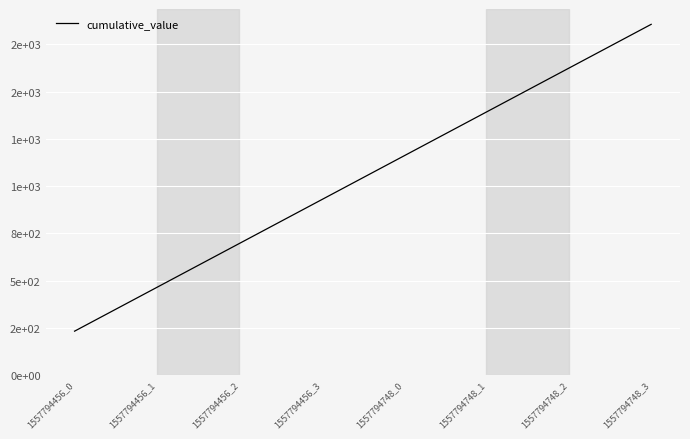

Is it true that the value at 1557794456_1 is 714.1?

False